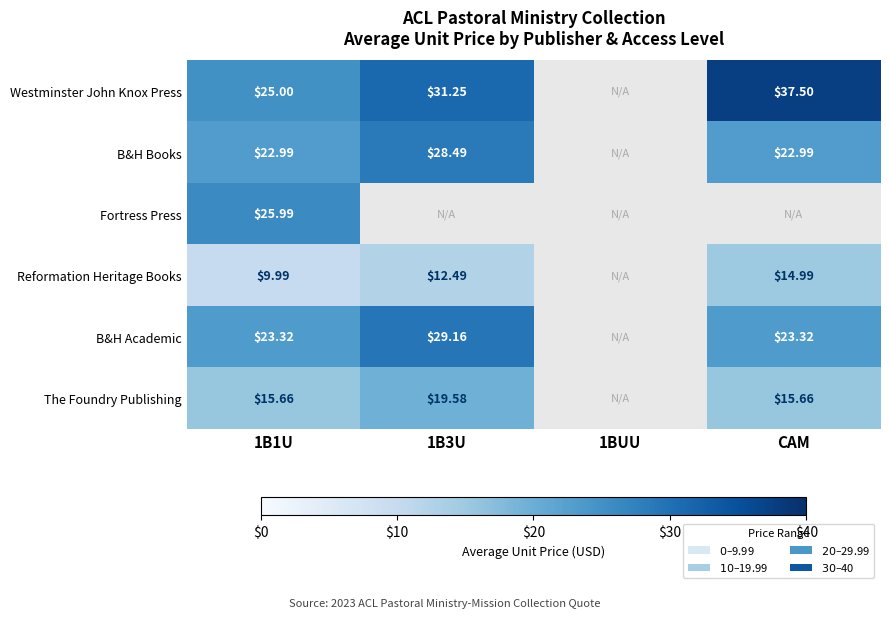

List the series in order of their peak value, lowest first.

Reformation Heritage Books, The Foundry Publishing, Fortress Press, B&H Books, B&H Academic, Westminster John Knox Press